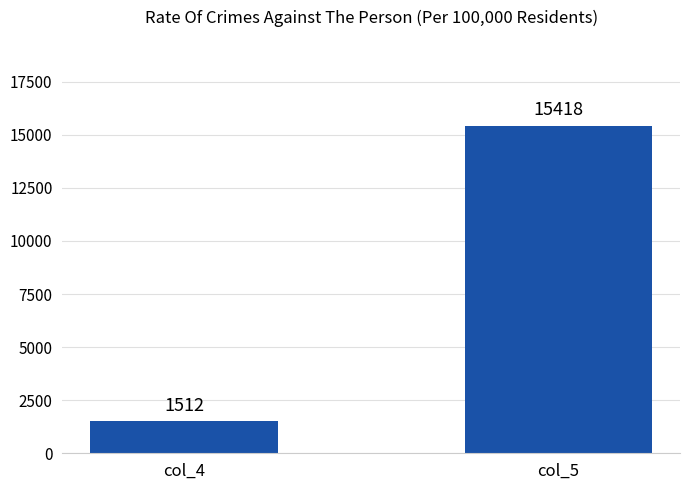

What is the difference between the values at col_4 and col_5?

13906